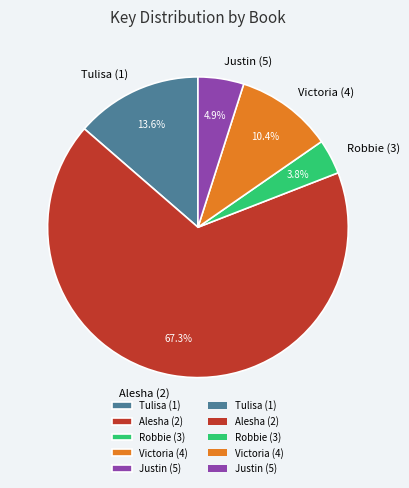

Combined, do Justin (5) and Robbie (3) account for over 50%?

No